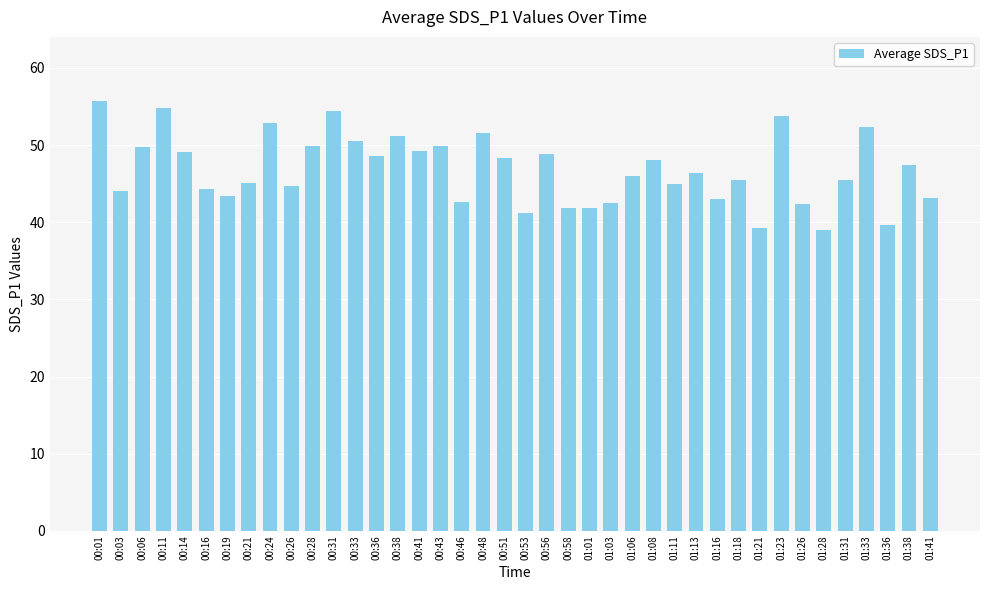

What is the maximum value shown in the chart?

55.7